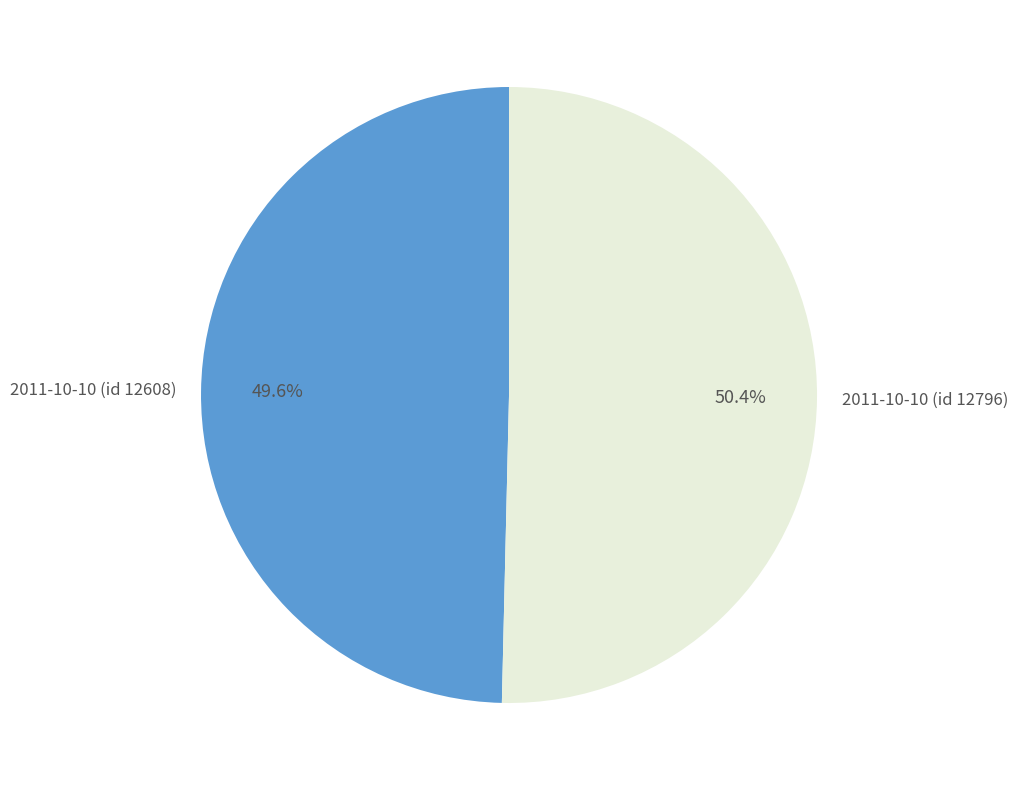

Is 2011-10-10 (id 12796) the majority of the pie?

Yes